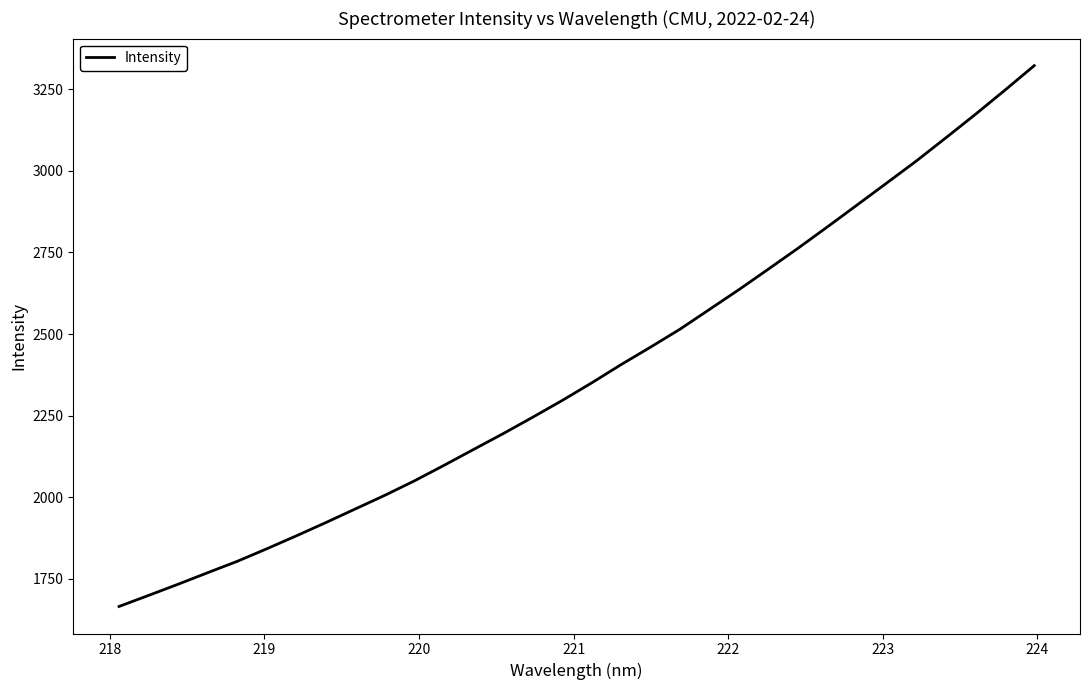

Does the chart display data point markers on the line(s)?

No